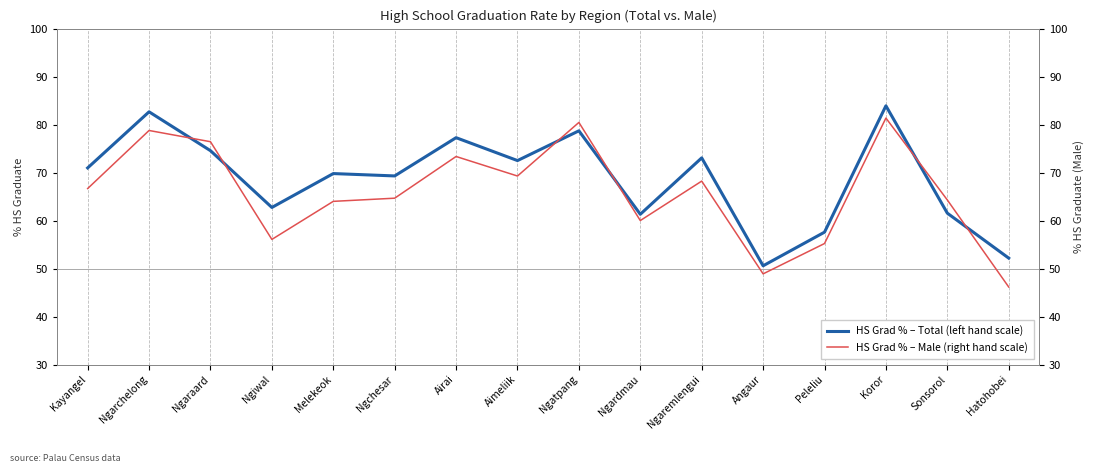

What are all the series names shown in the legend?

HS Grad % – Total (left hand scale), HS Grad % – Male (right hand scale)